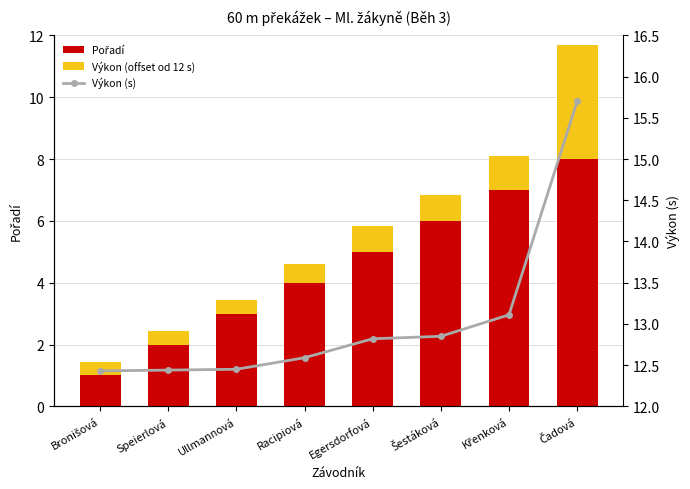

List the labels in order of Výkon (s) value, smallest first.

Bronišová, Speierlová, Ullmannová, Racipiová, Egersdorfová, Šestáková, Křenková, Čadová